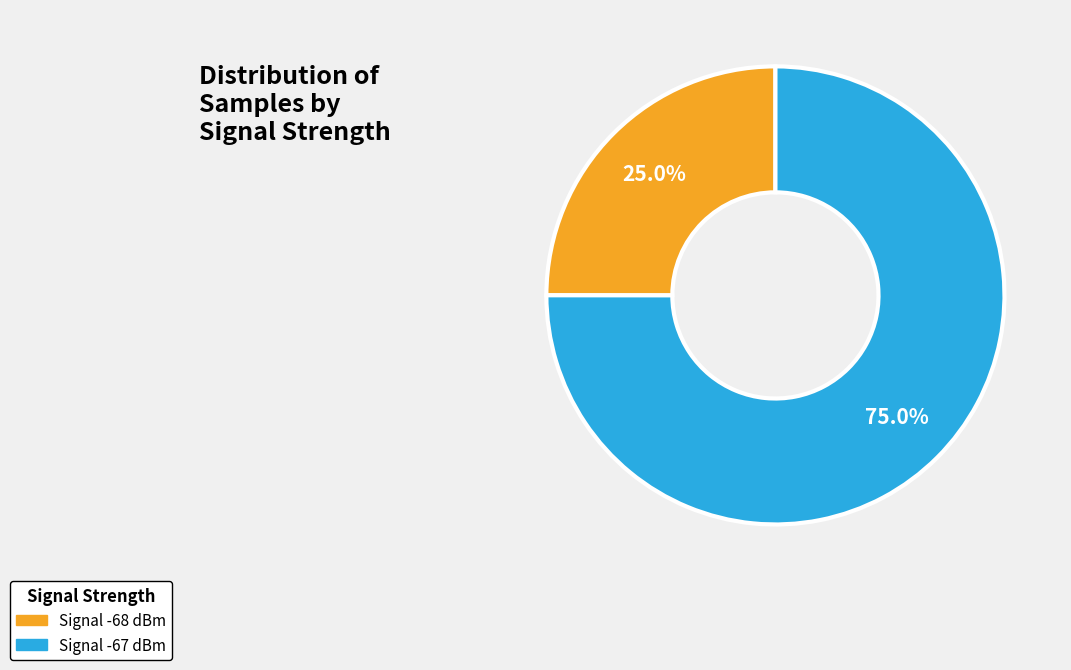

Is there a majority slice in this chart?

Yes